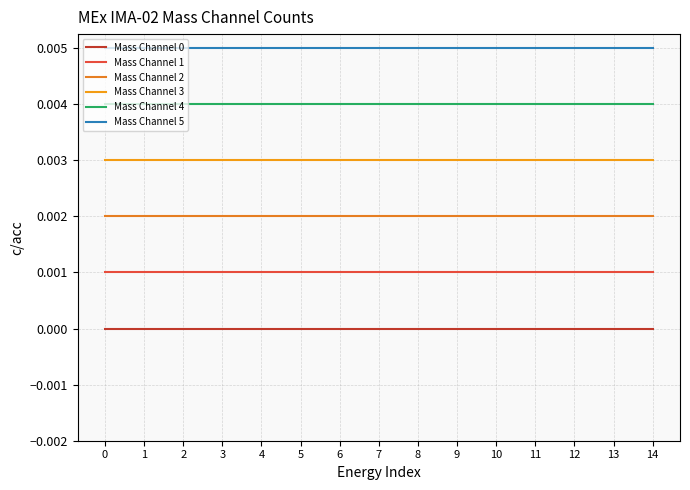

Between 13 and 14, which series saw the biggest shift?

Mass Channel 0